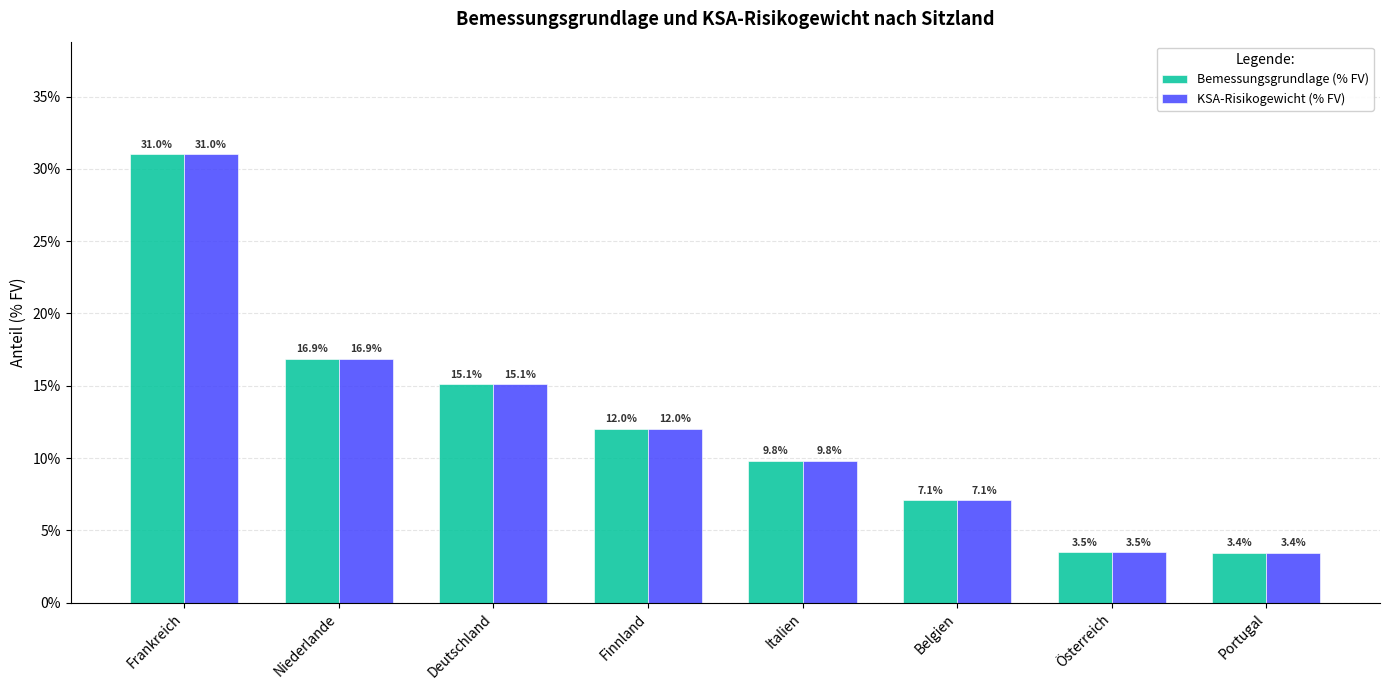

The value of Bemessungsgrundlage (% FV) at Österreich is 4.9. True or false?

False